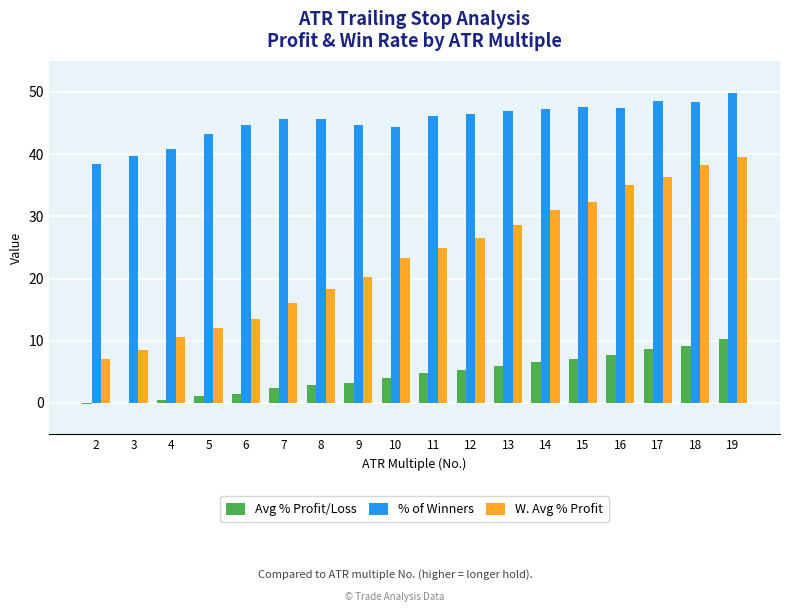

Is it true that W. Avg % Profit equals 15.5 at 10?

False